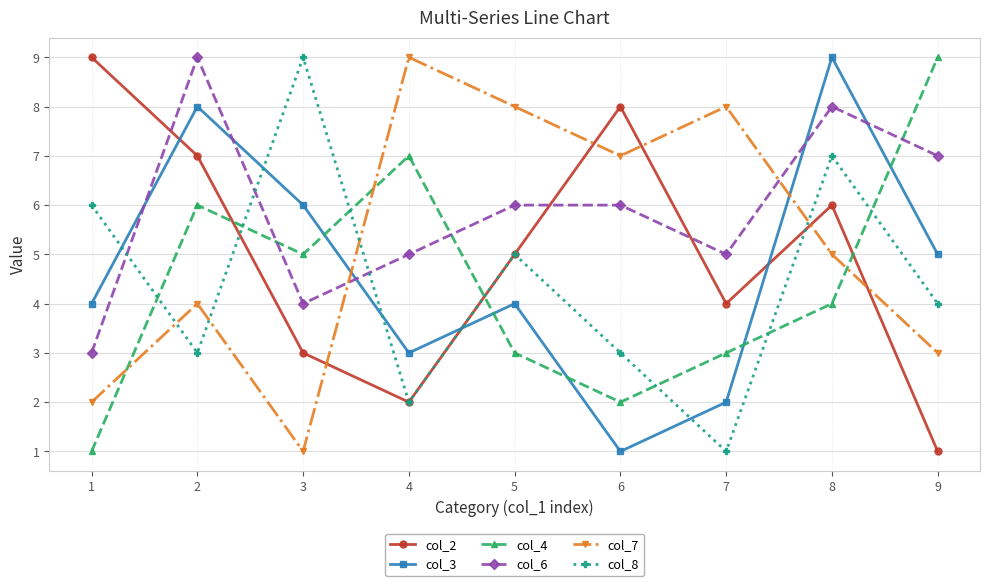

What is the value of the col_4 point at the 4th from the left?

7